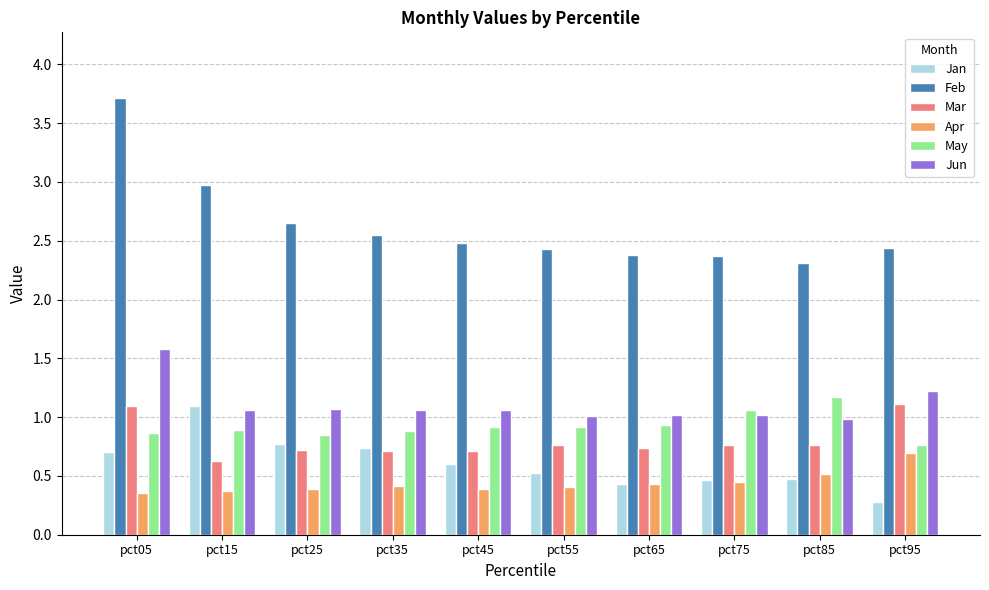

How many categories are shown in the chart?

10